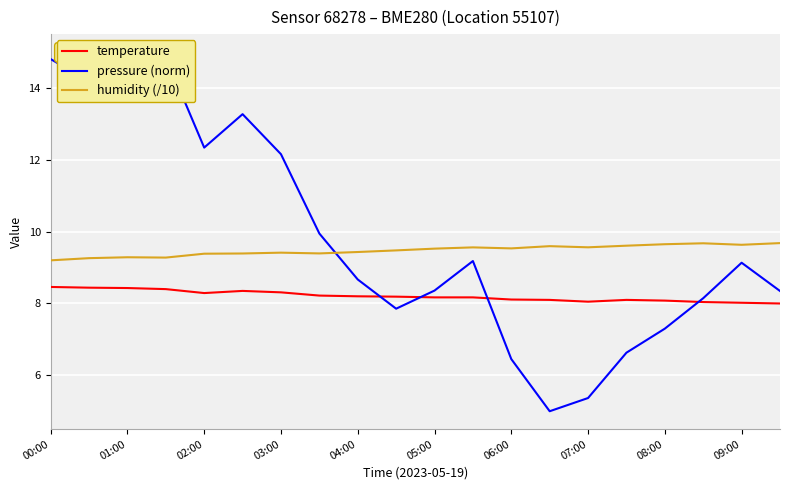

At which label does pressure (norm) first exceed 9?

00:00